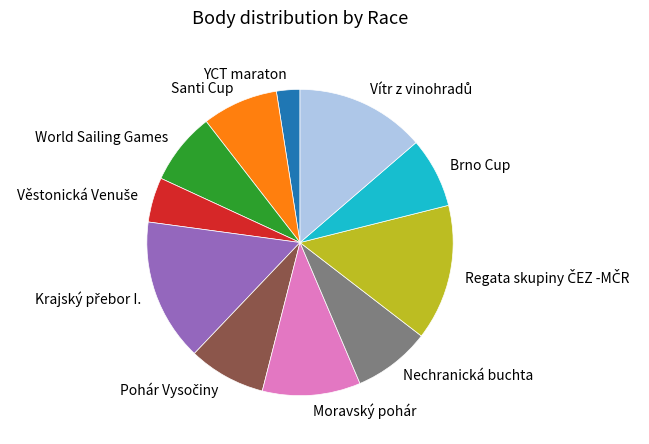

Approximately how many times larger is the value at Moravský pohár compared to Nechranická buchta?

1.3